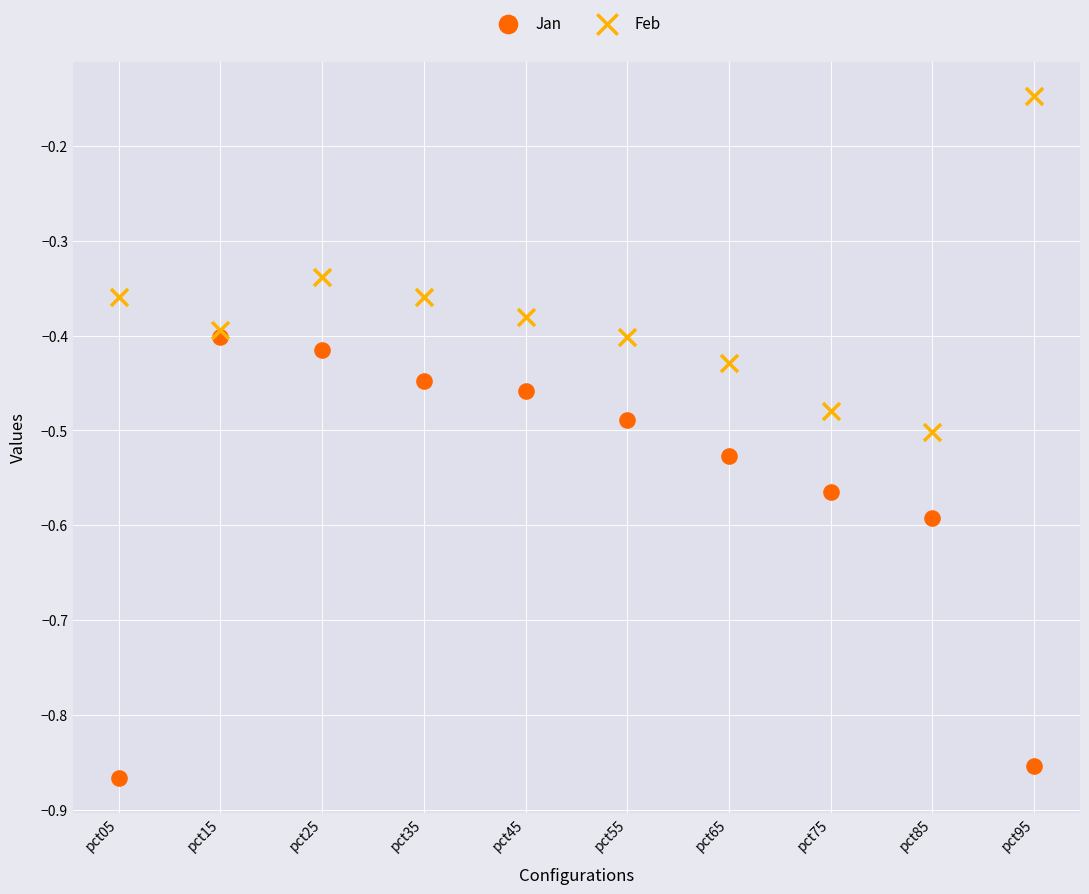

What are all the series names shown in the legend?

Jan, Feb